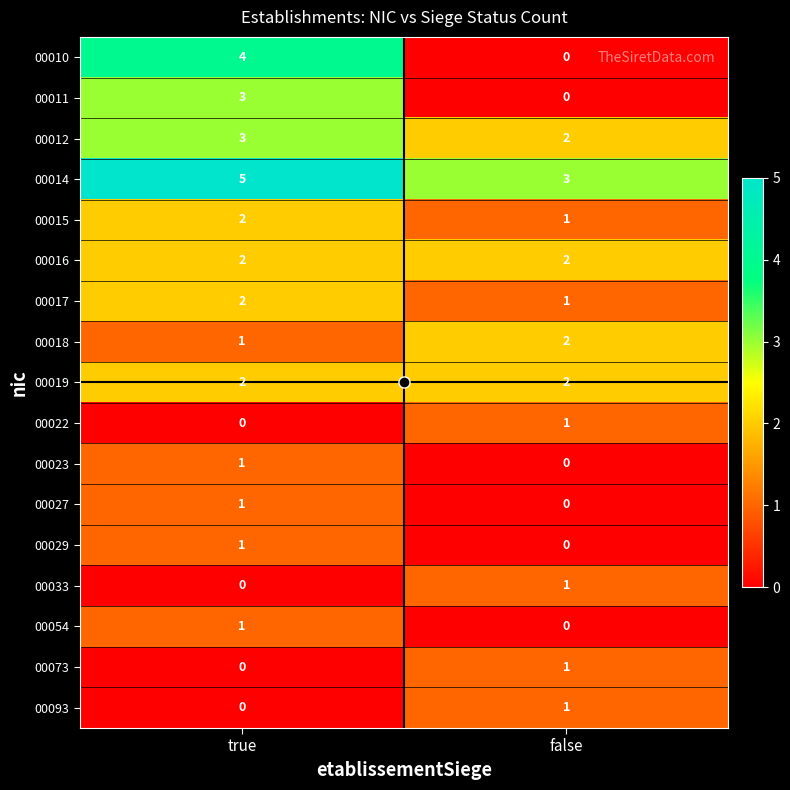

Is it true that 00027 equals 0 at false?

True